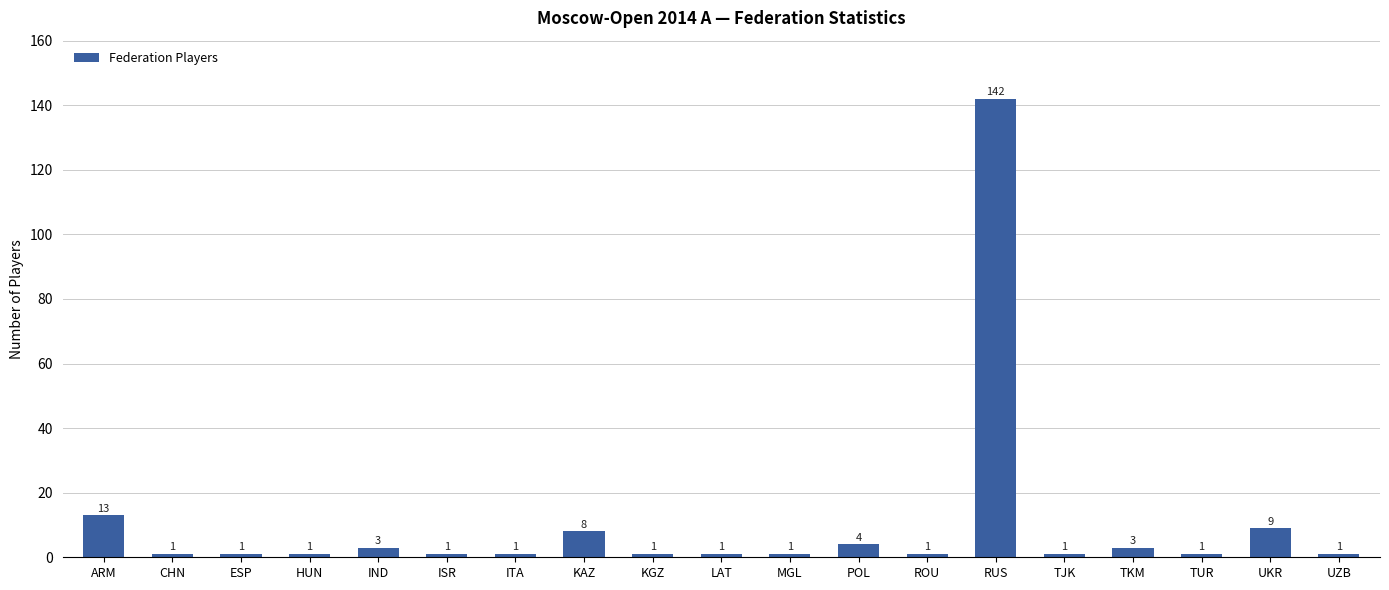

What is the average value?

10